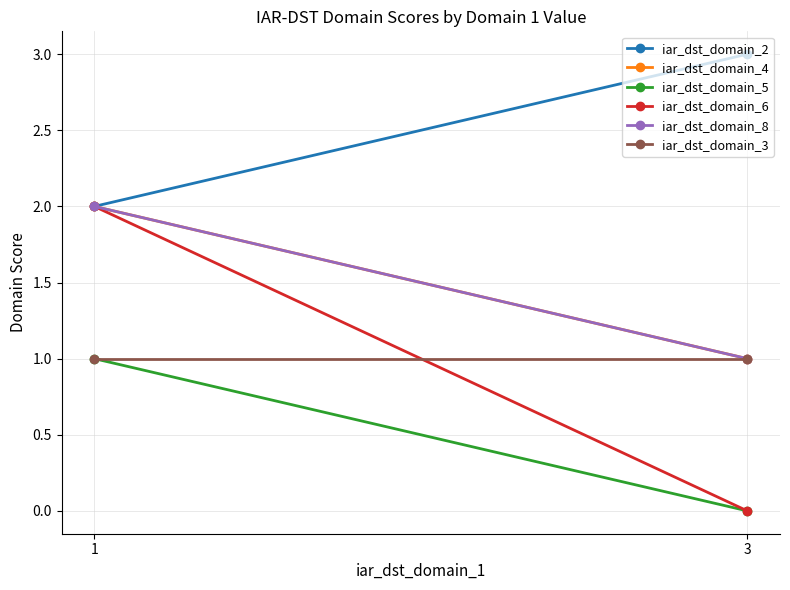

What is the value of the iar_dst_domain_8 point at the 1st from the left?

2